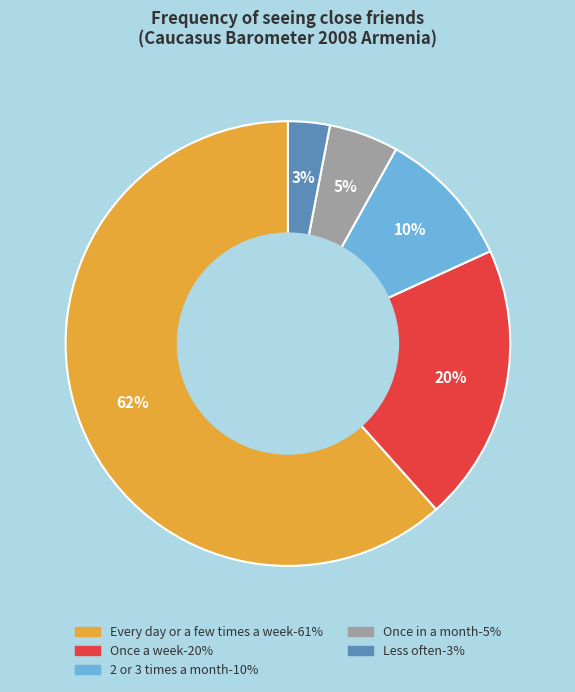

To the nearest percent, what is the average slice percentage?

20%